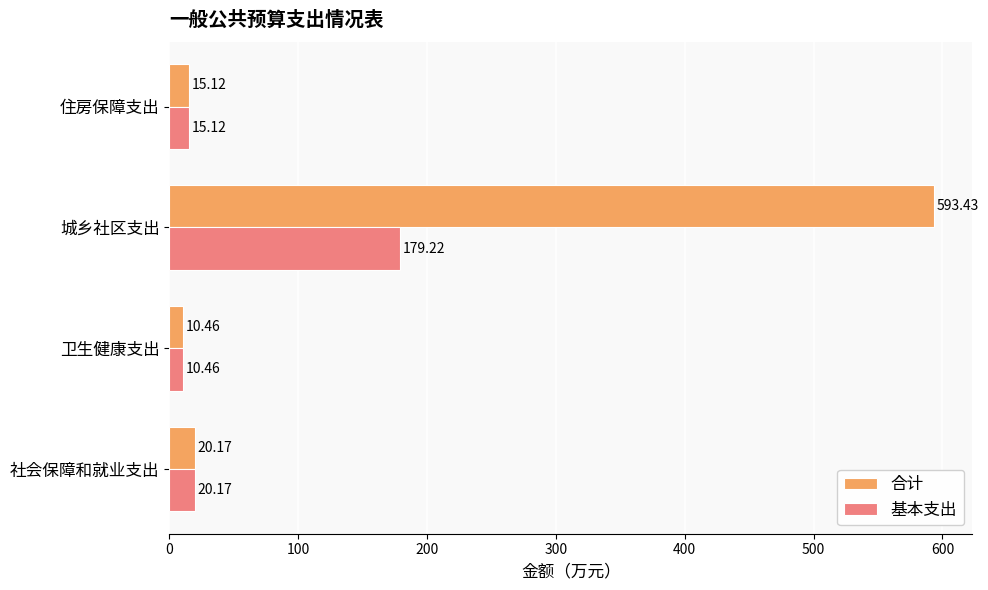

Which label corresponds to the largest value in the chart?

城乡社区支出